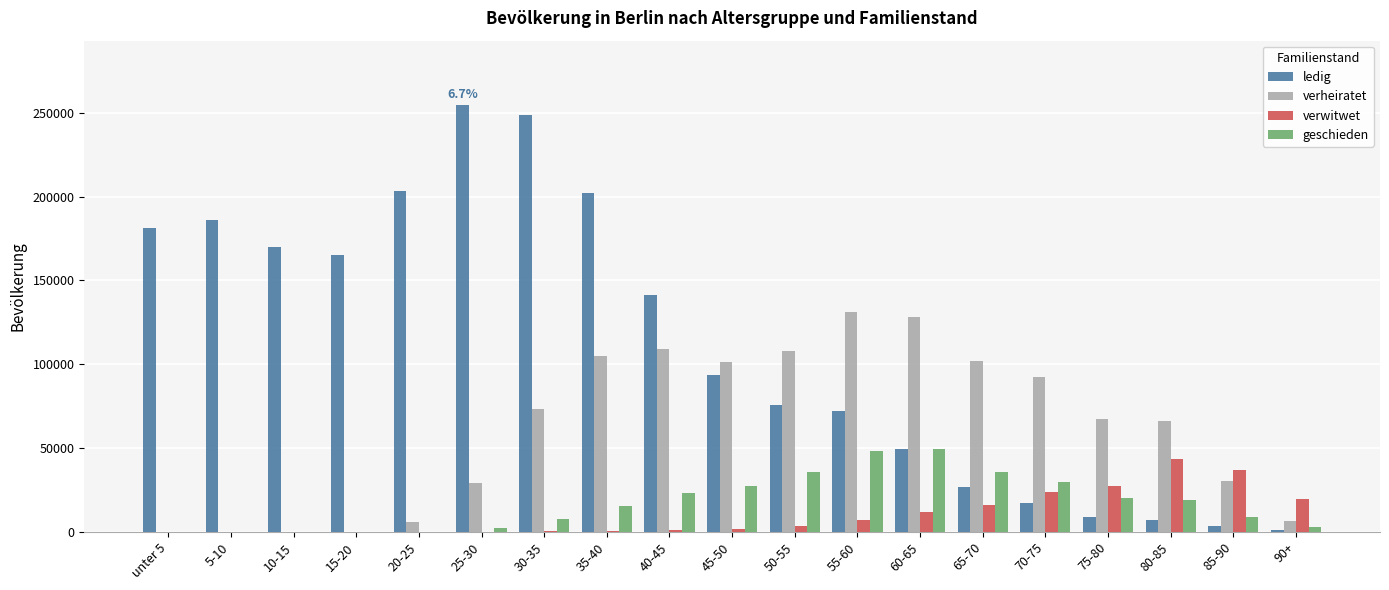

Which series has the largest total across all categories?

ledig